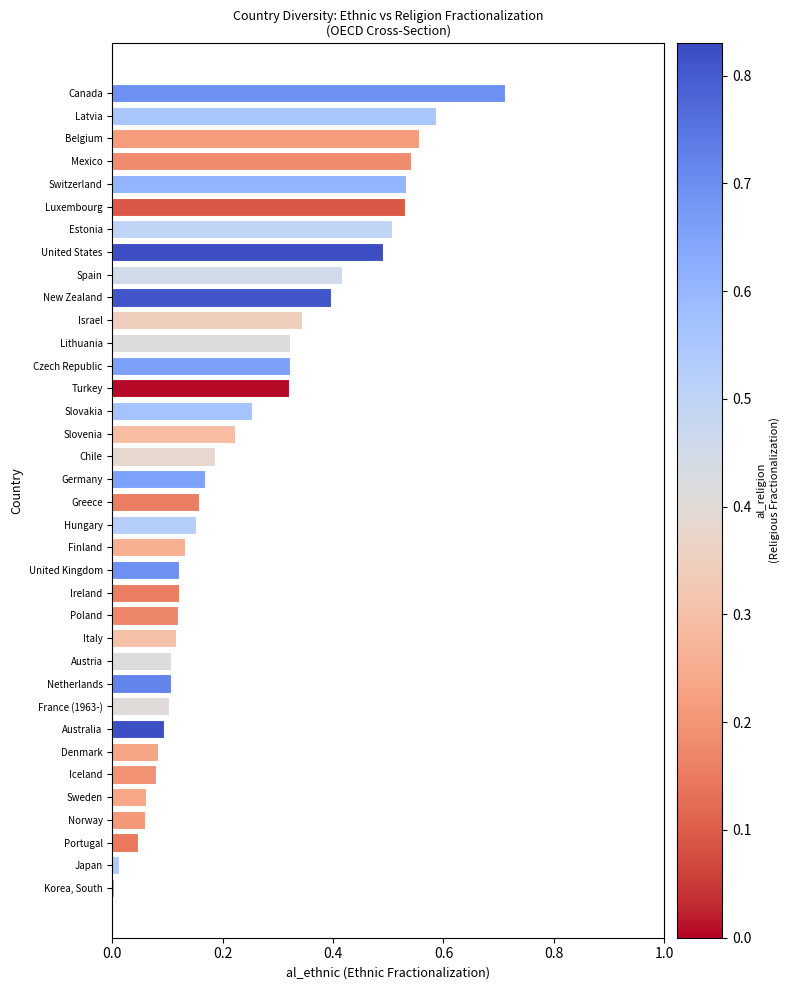

What is the sum of all values?

9.1